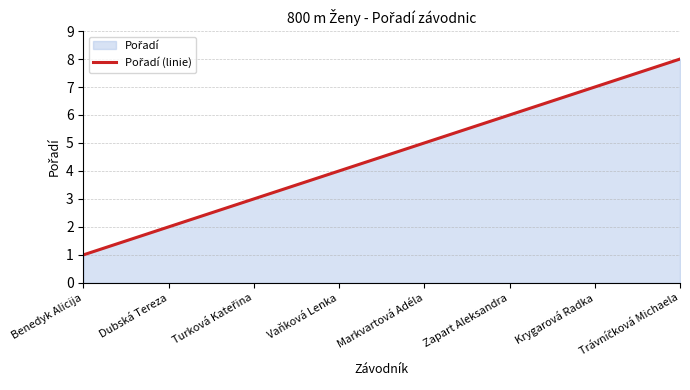

How many lines are shown in the chart?

1